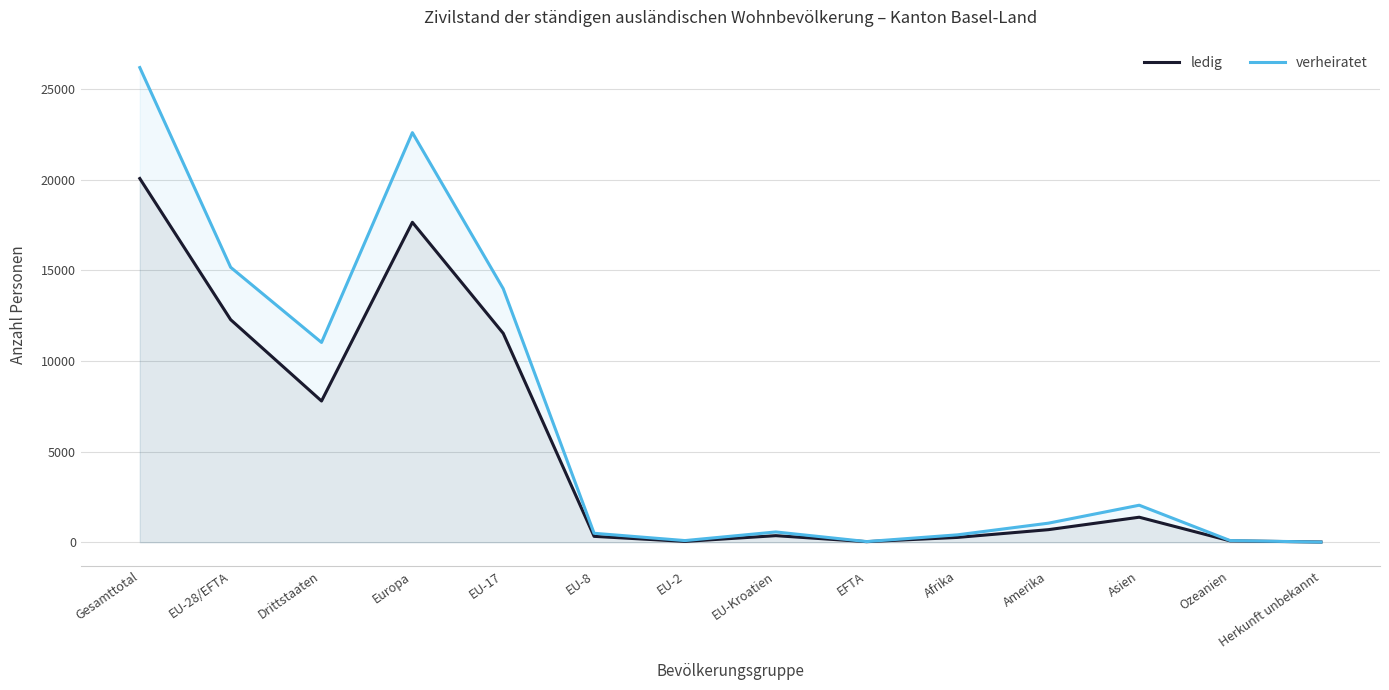

Which series has the widest spread of values?

verheiratet